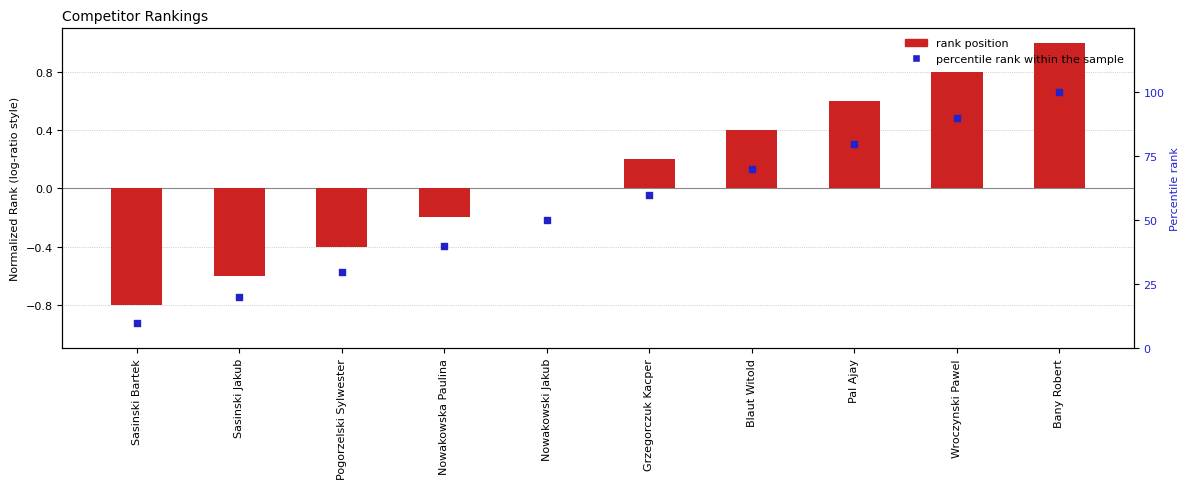

Is the value of # at Wroczynski Pawel greater than the value of percentile rank within the sample at Sasinski Bartek?

Yes